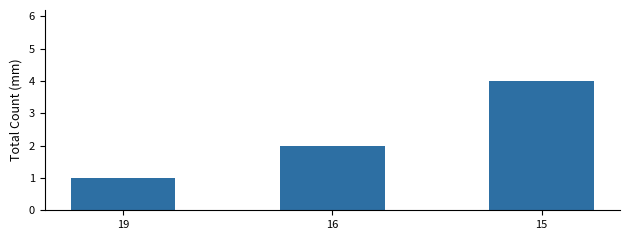

What is the smallest value displayed?

1